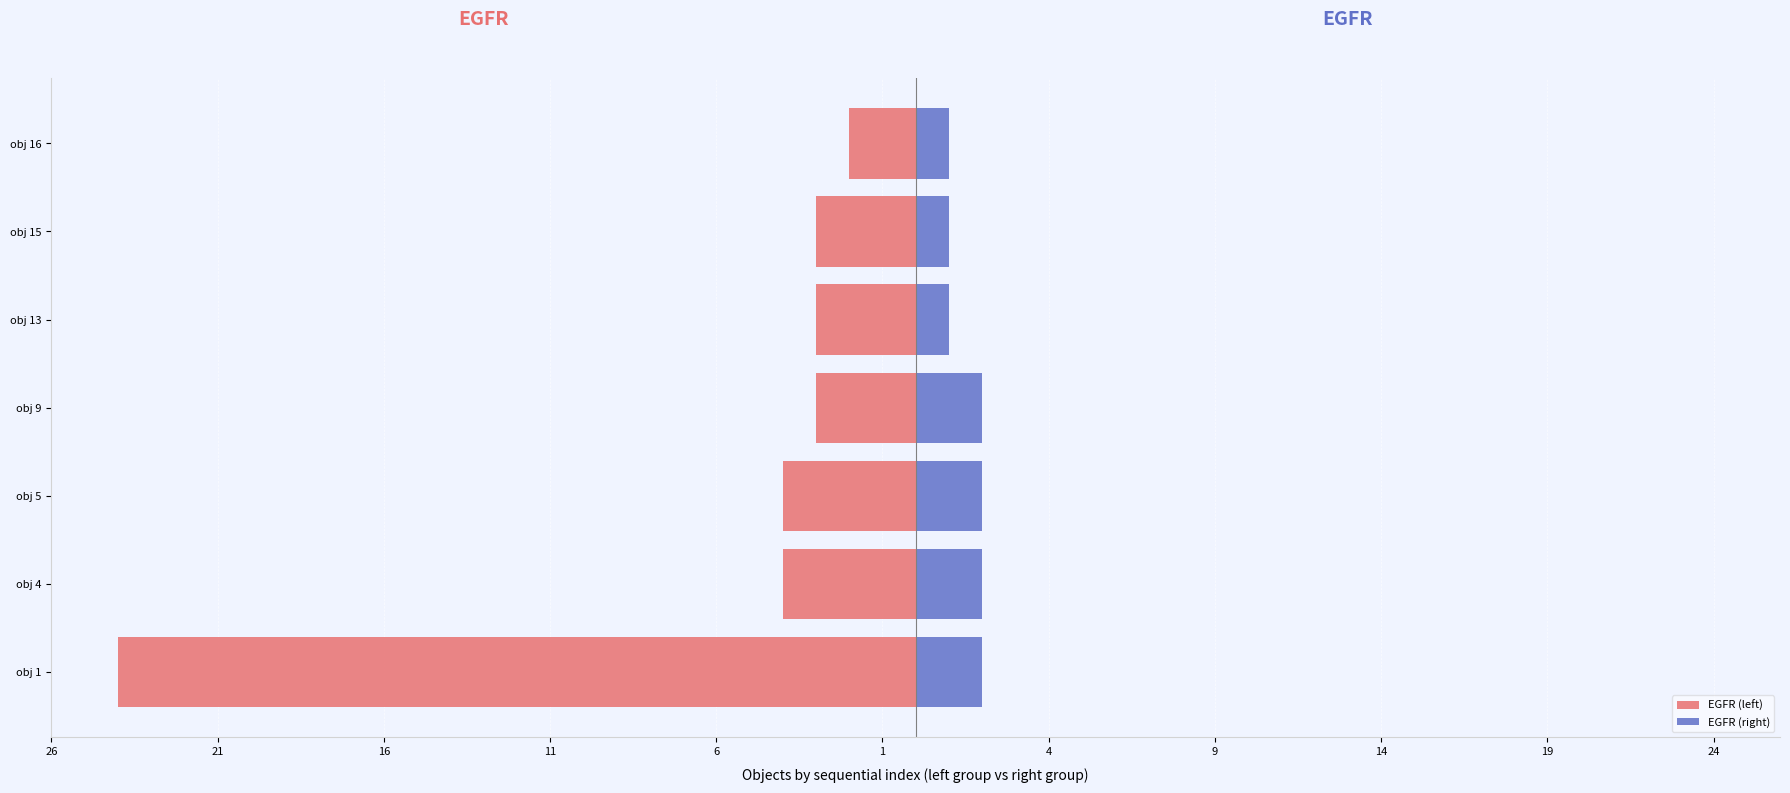

Is the value of EGFR (right) at obj 15 greater than the value of EGFR (left) at obj 4?

Yes